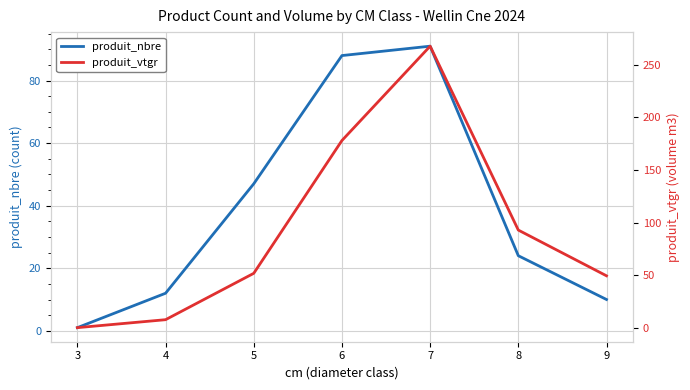

What are all the series names shown in the legend?

produit_nbre, produit_vtgr